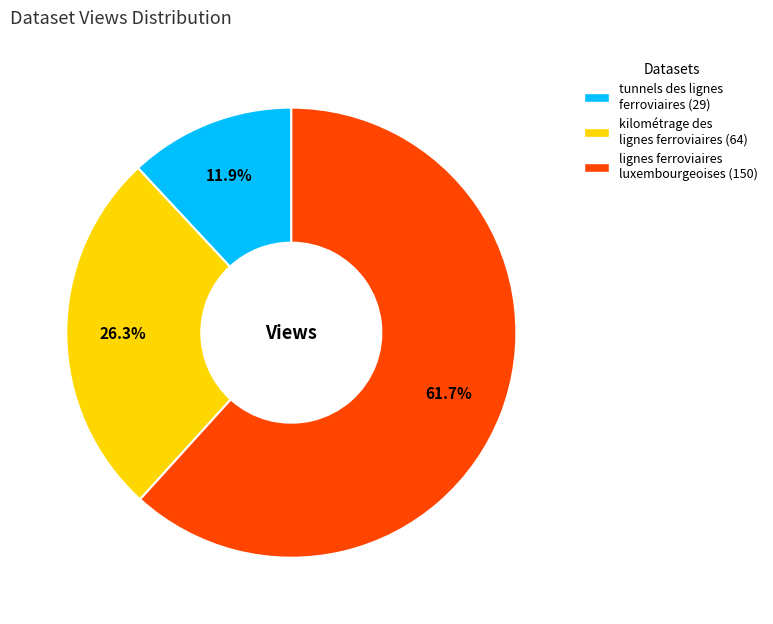

Approximately how many times larger is the value at lignes ferroviaires luxembourgeoises compared to tunnels des lignes ferroviaires?

5.2